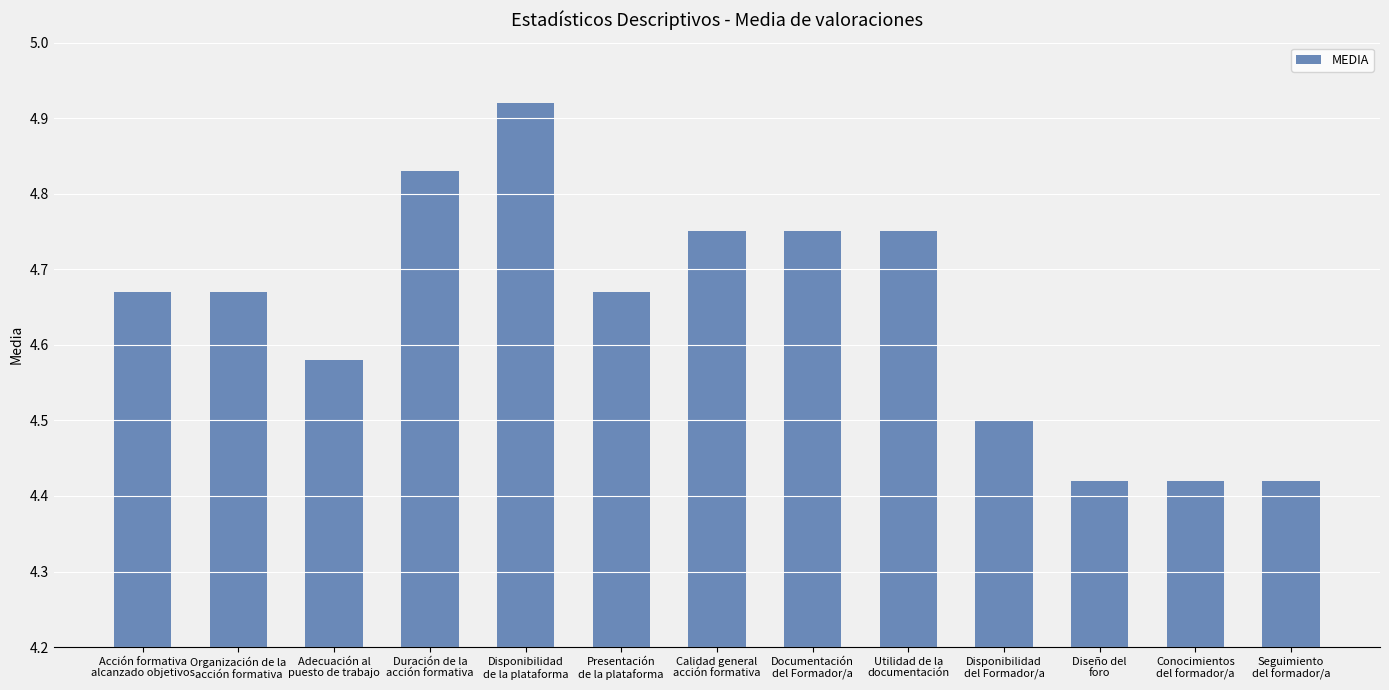

How many values are between 4 and 5?

13